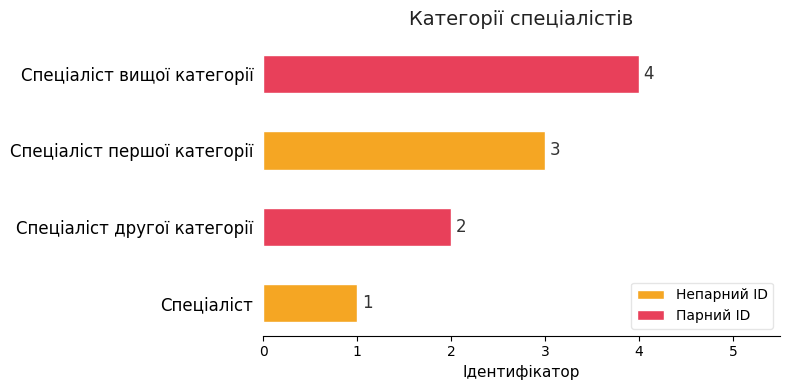

Is it true that the value at Спеціаліст першої категорії is 3?

True